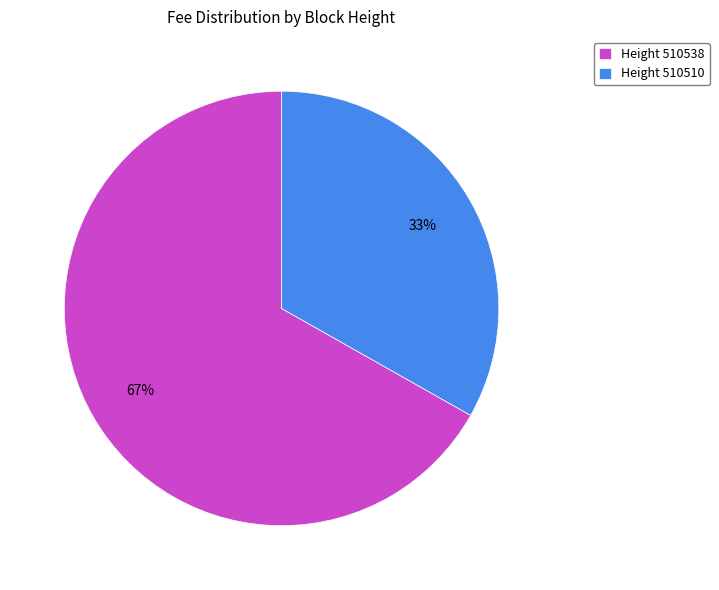

Which category has the biggest portion of the pie?

Height 510538